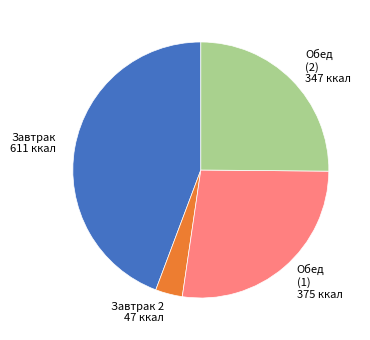

What is the largest slice in the pie chart?

Завтрак 611 ккал